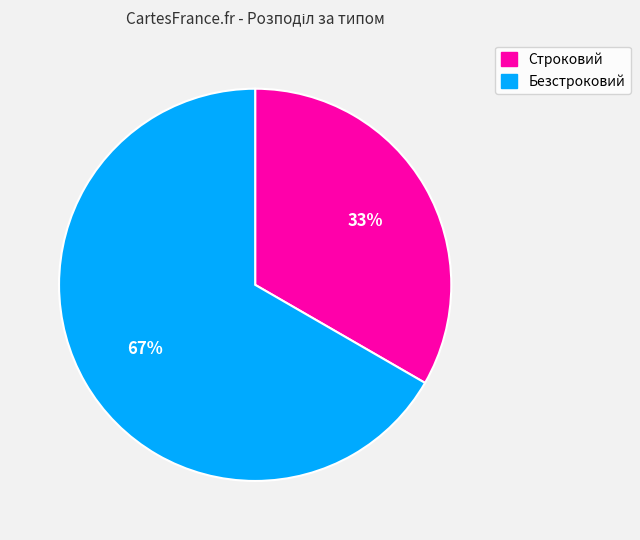

Is there any slice that represents more than half of the pie?

Yes